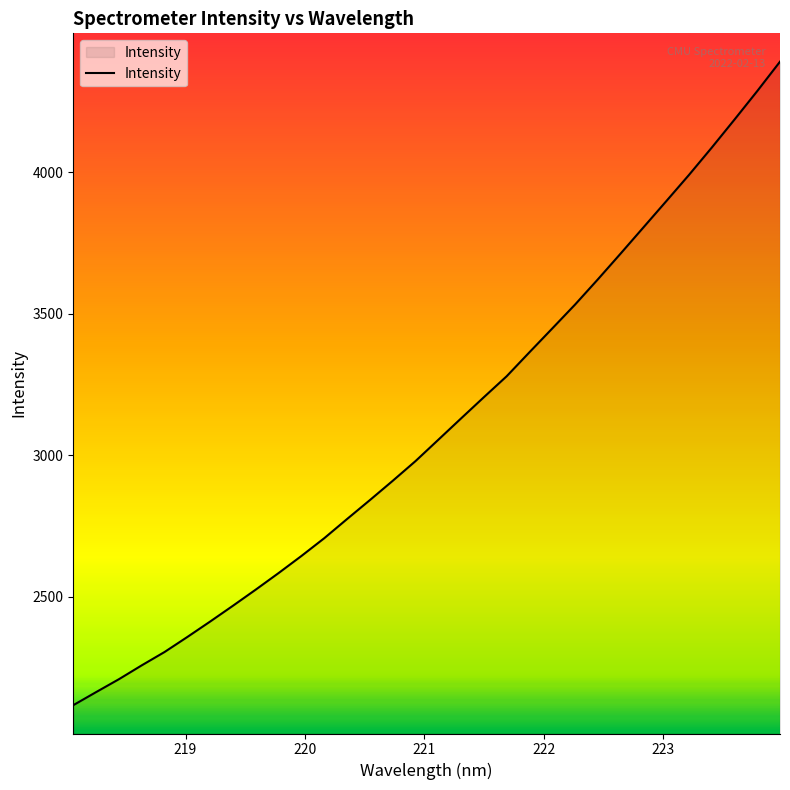

What is the greatest value displayed?

4390.0